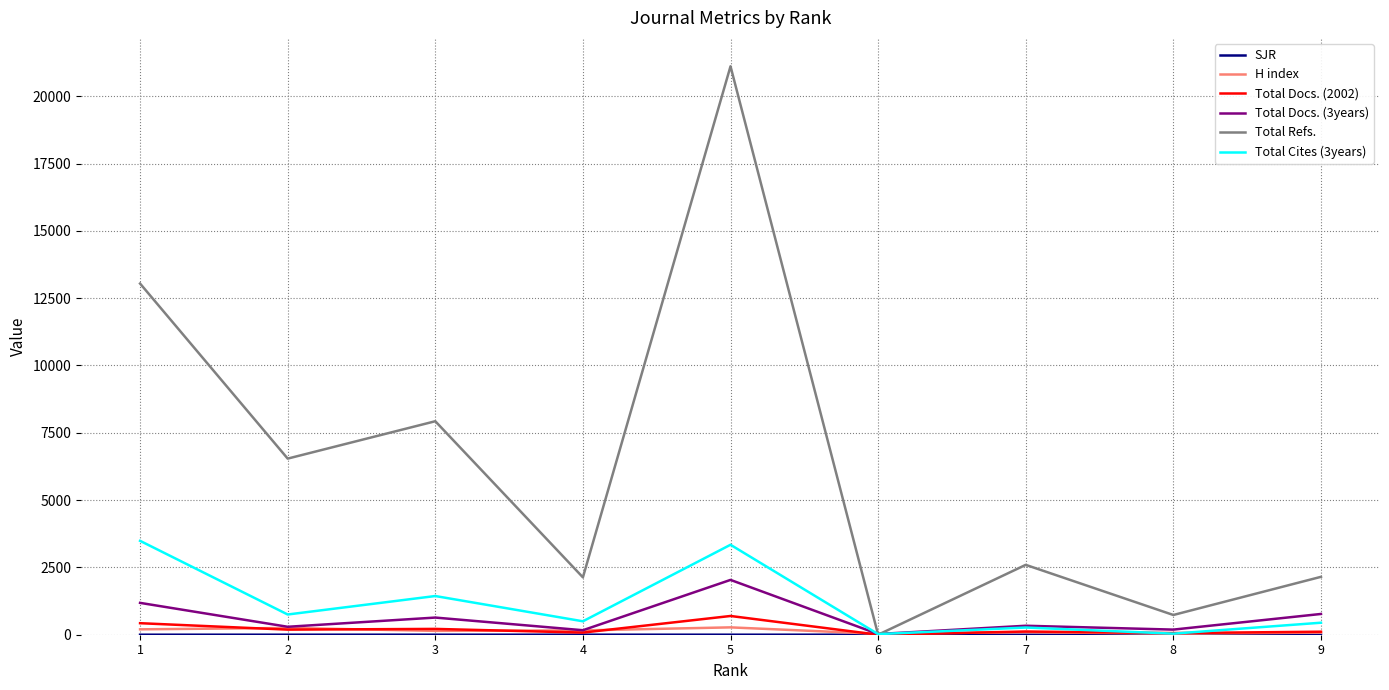

True or false: Total Docs. (3years) and Total Cites (3years) cross at least once.

True